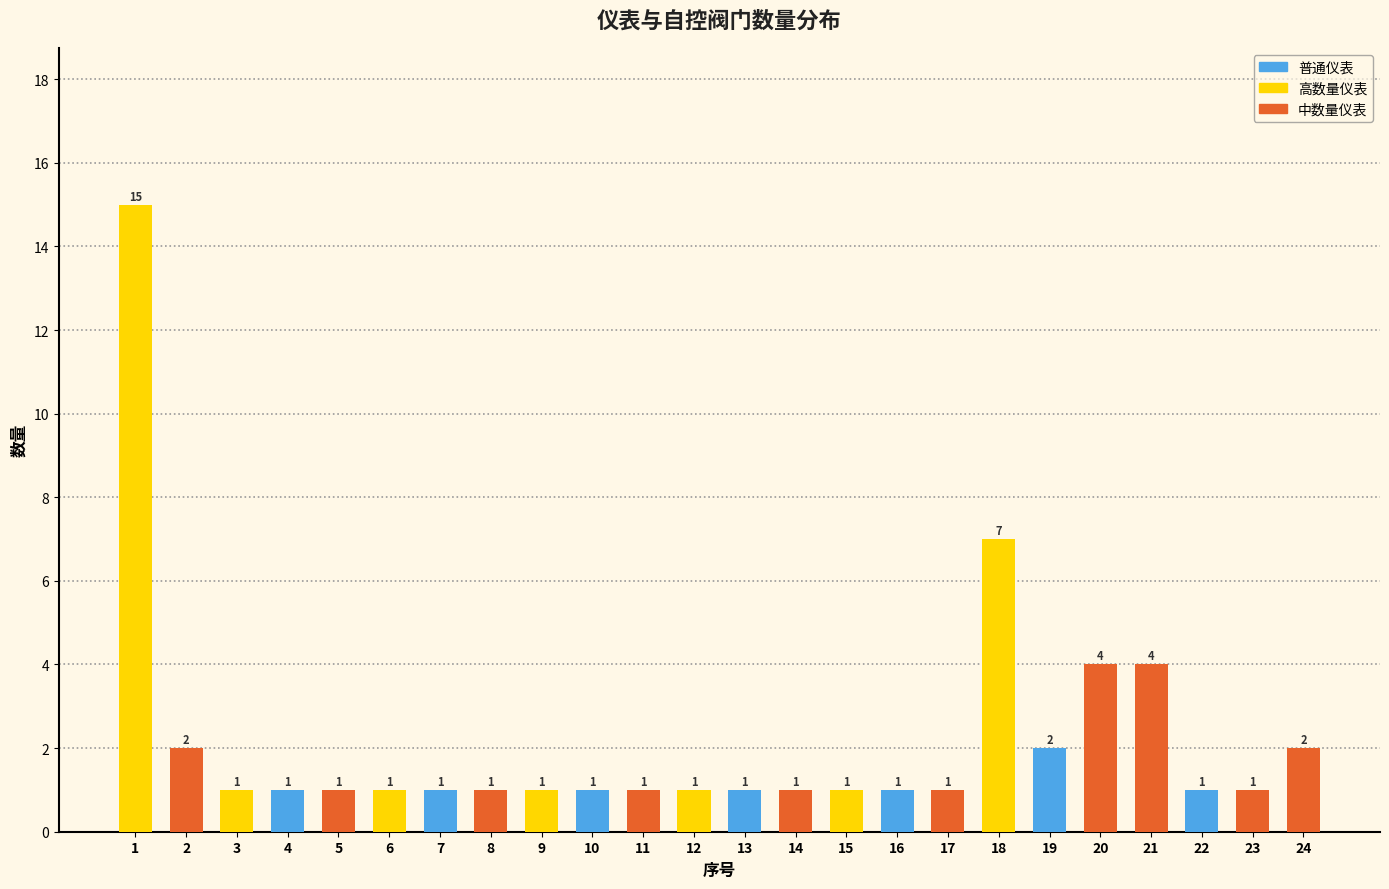

Reading right to left, extract all data points from this chart.

2	1	1	4	4	2	7	1	1	1	1	1	1	1	1	1	1	1	1	1	1	1	2	15